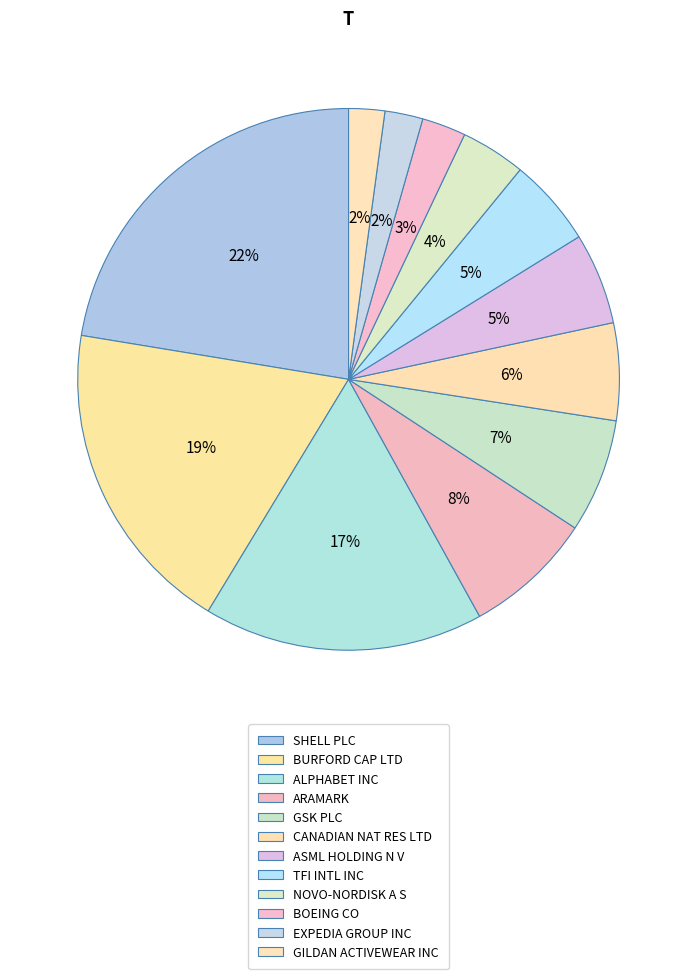

Count the number of slices in the pie.

12